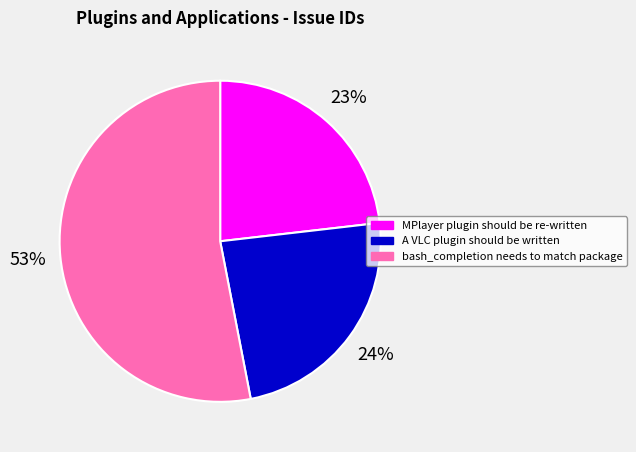

Between bash_completion needs to match package and MPlayer plugin should be re-written, which is larger?

bash_completion needs to match package